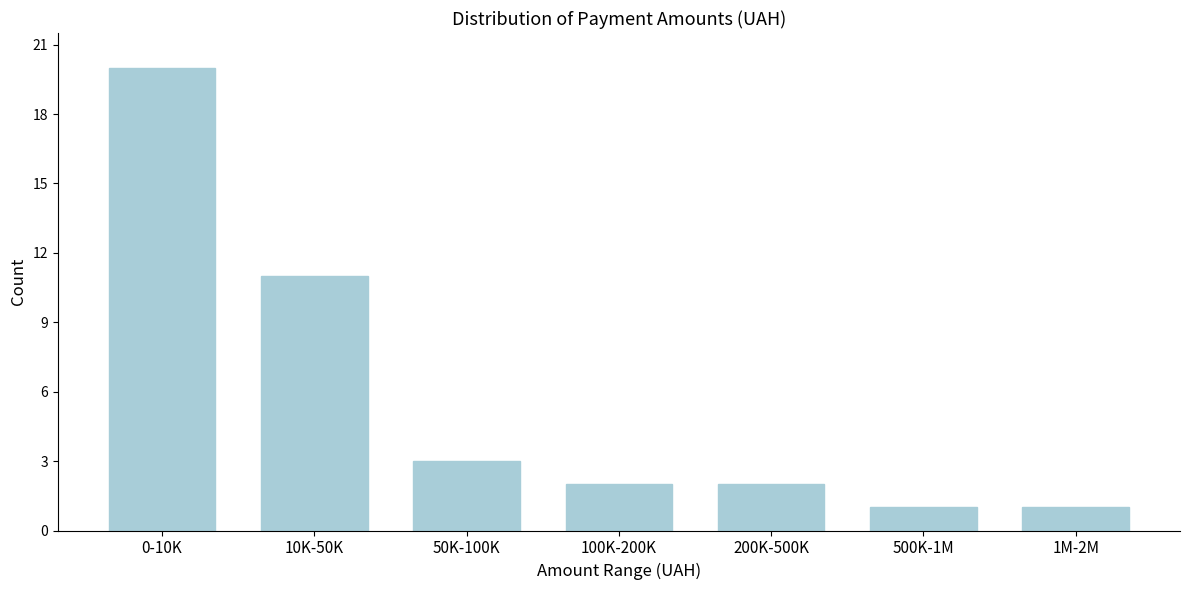

Reading left to right, extract all data points from this chart.

20	11	3	2	2	1	1